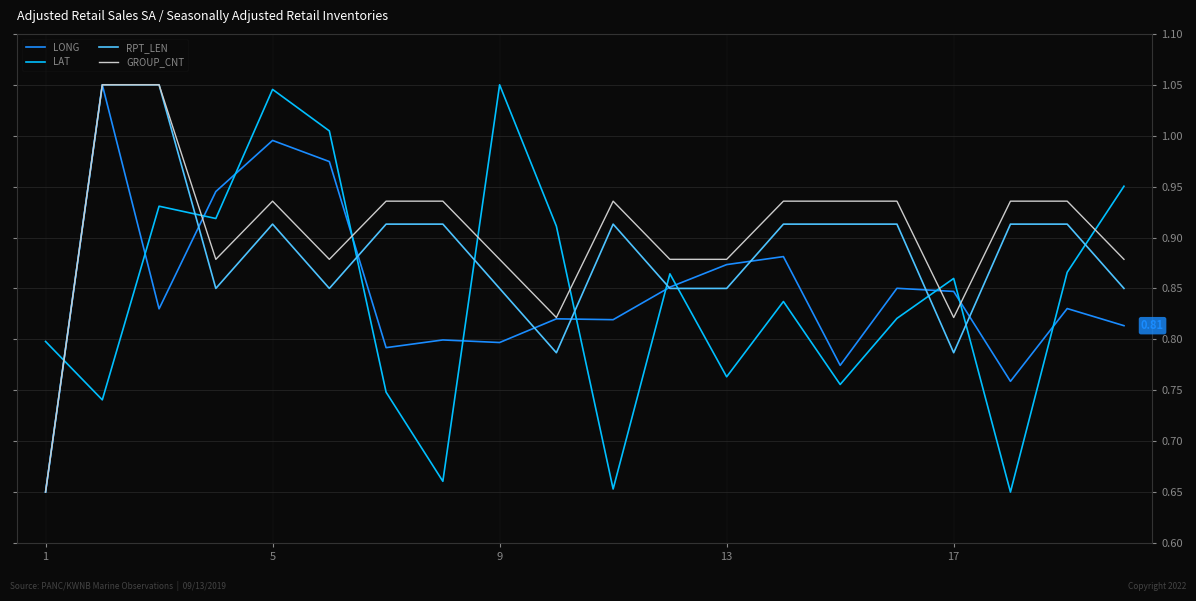

After their last crossing, which series has the higher values: LONG or LAT?

LAT